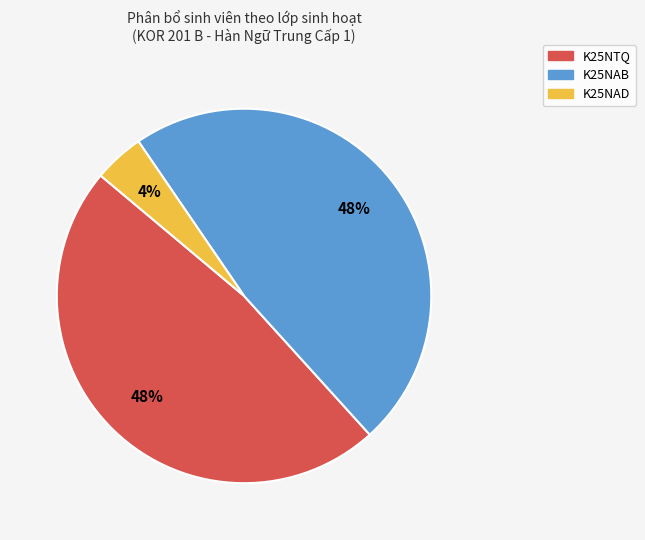

To the nearest percent, what percentage of the pie is K25NAD?

4%